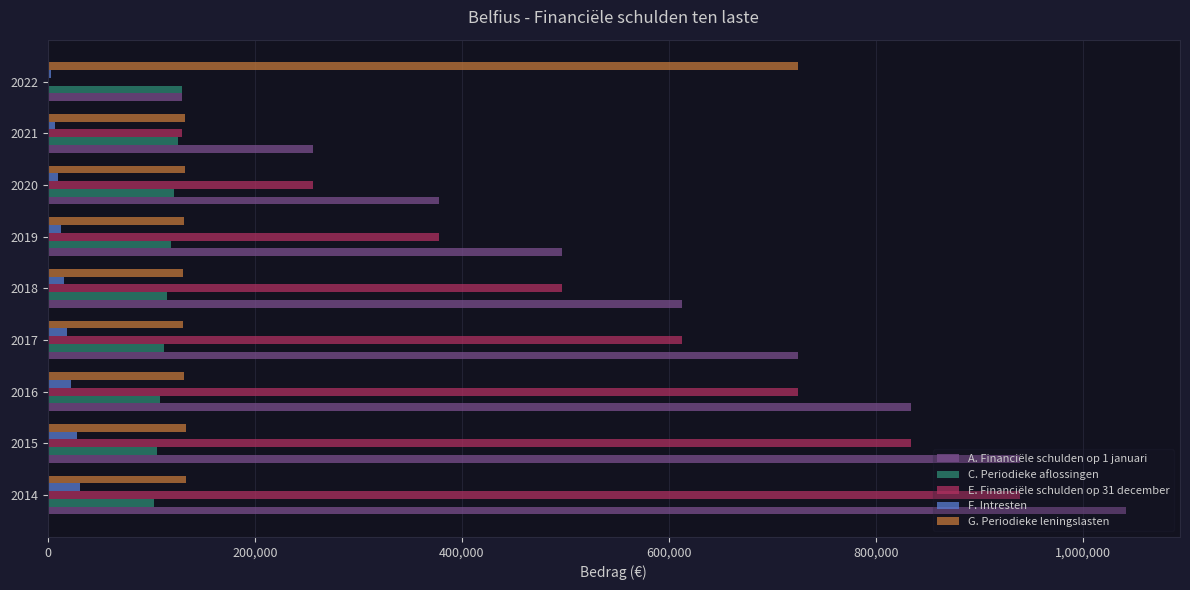

At which category is the sum across all series the highest?

2014